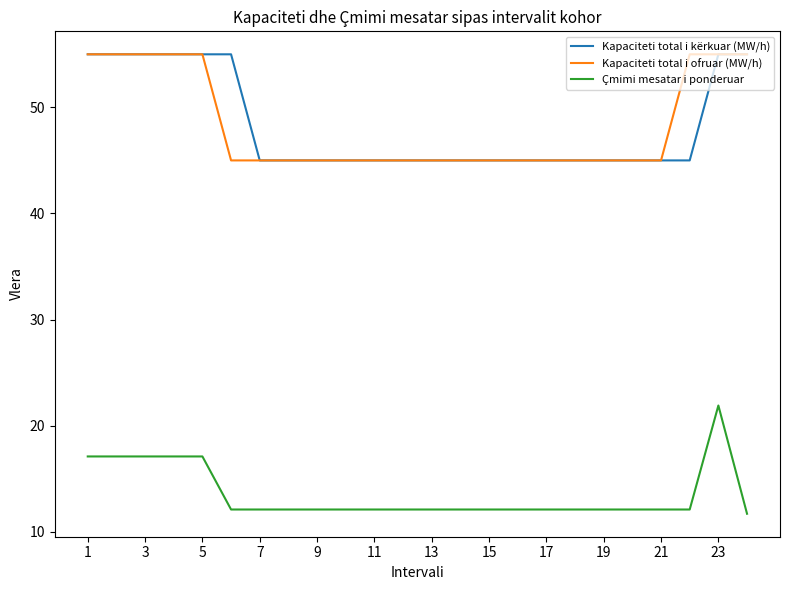

Count the number of data series in this chart.

3